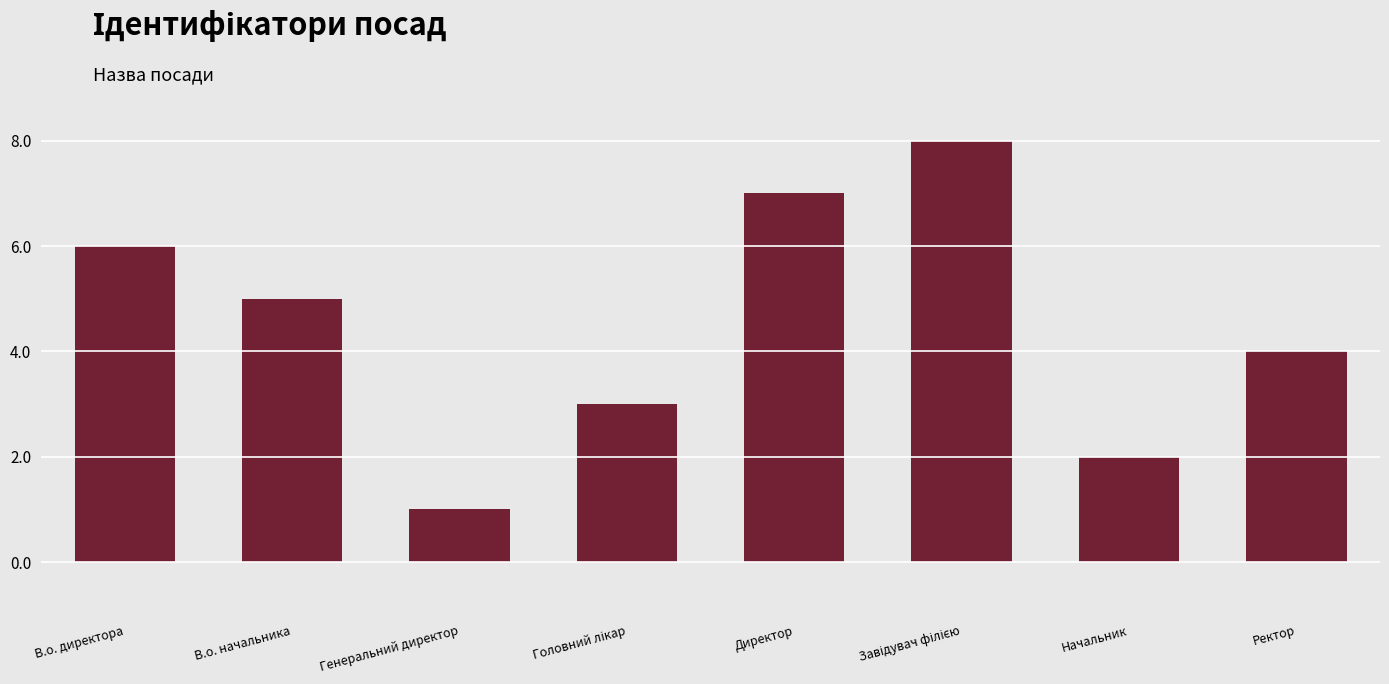

The chart shows a value of 2 at Генеральний директор. True or false?

False